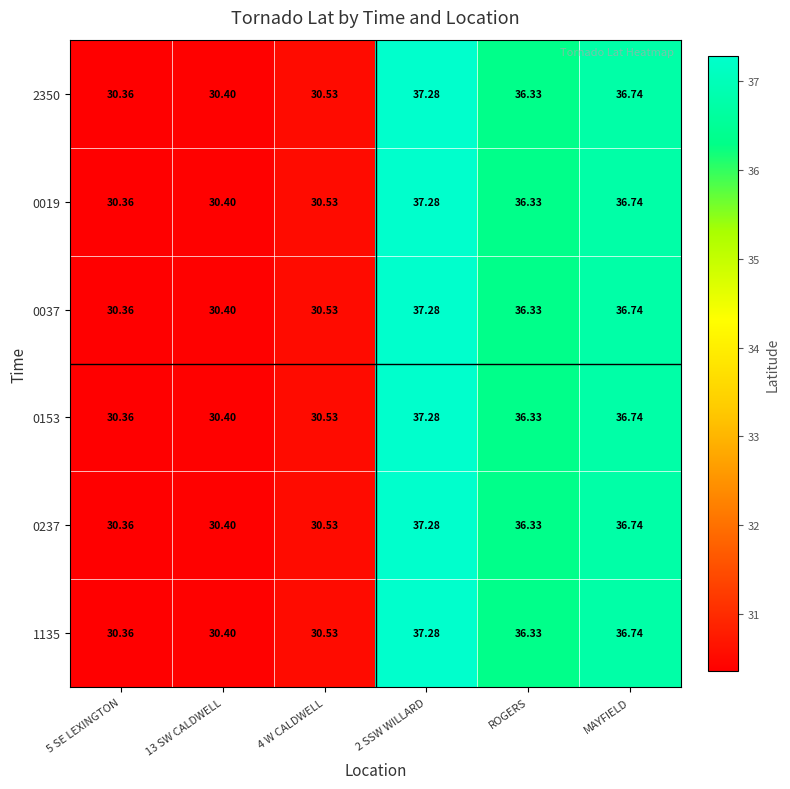

Is the value of 0037 at 5 SE LEXINGTON greater than the value of 2350 at 4 W CALDWELL?

No